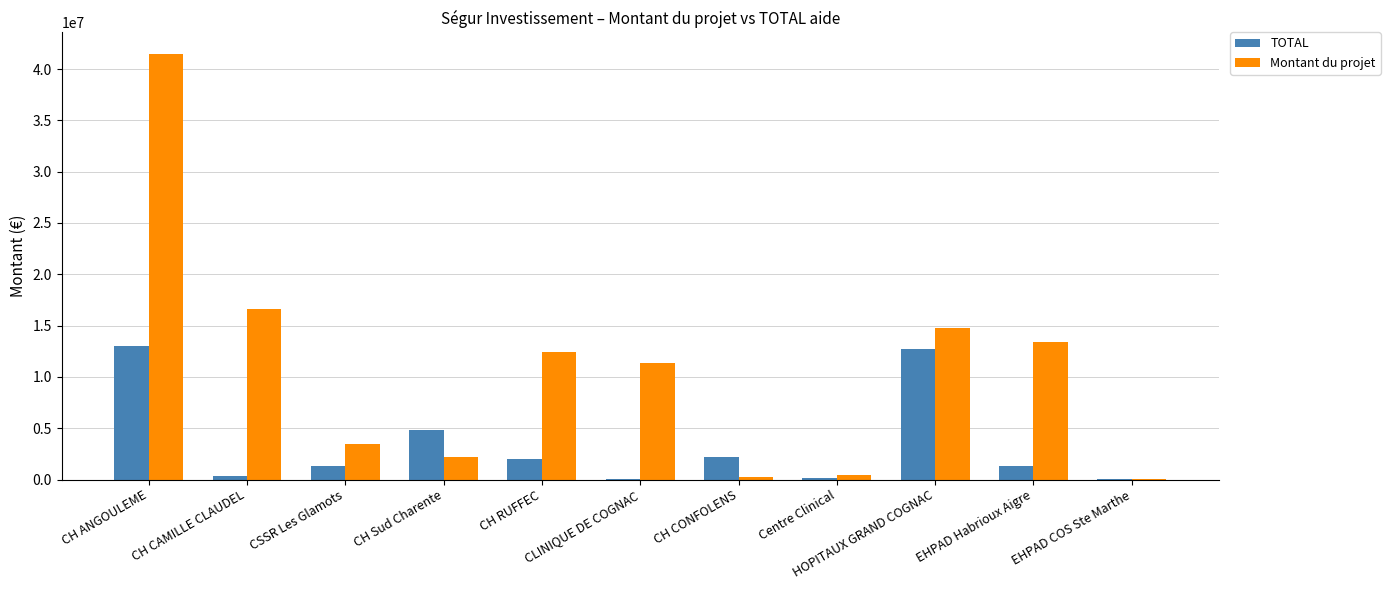

Between CLINIQUE DE COGNAC and Centre Clinical, which series saw the biggest shift?

Montant du projet